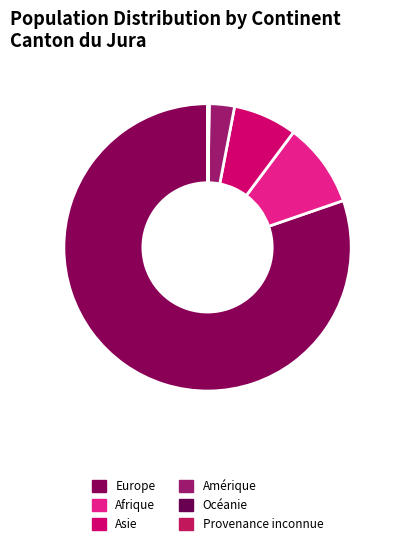

To the nearest percent, what is the average slice percentage?

17%